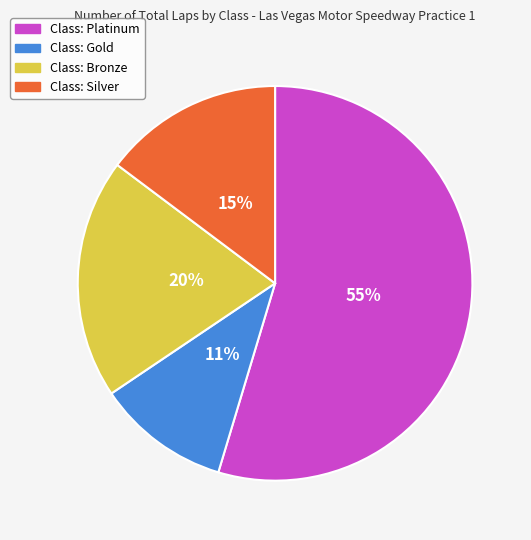

To the nearest percent, what is the difference between the largest and smallest slice percentages?

44%